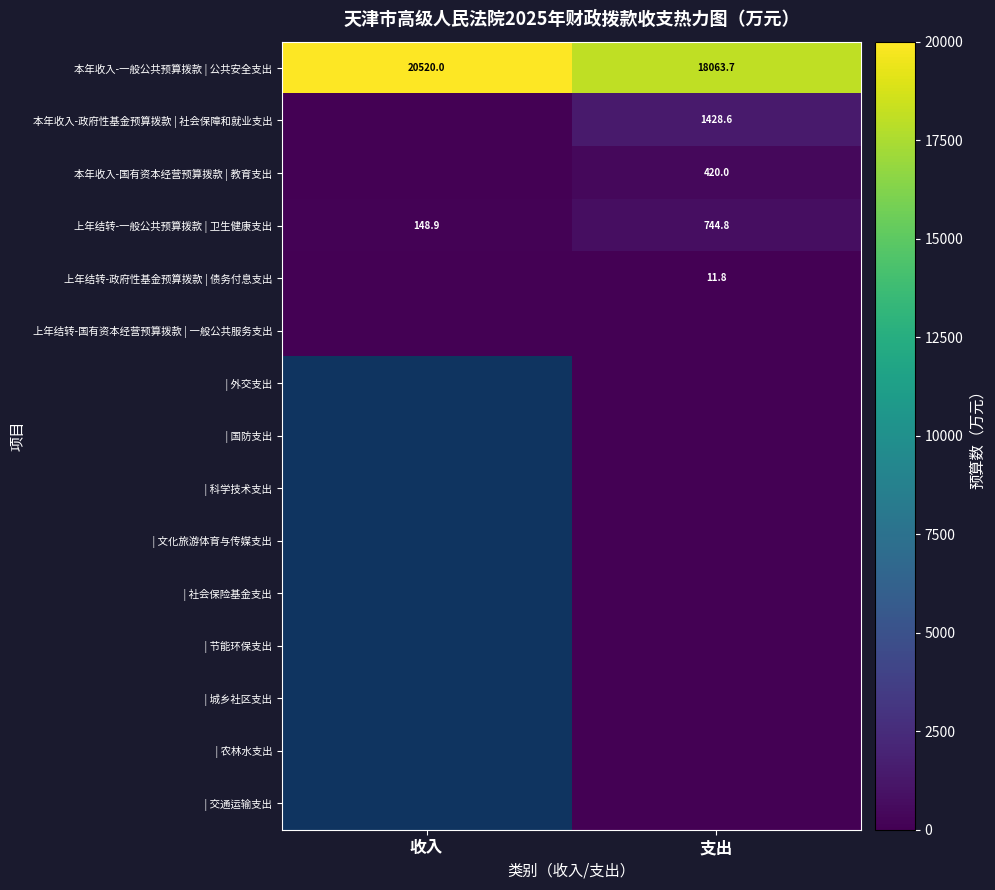

At how many categories does at least one series exceed 12161?

2